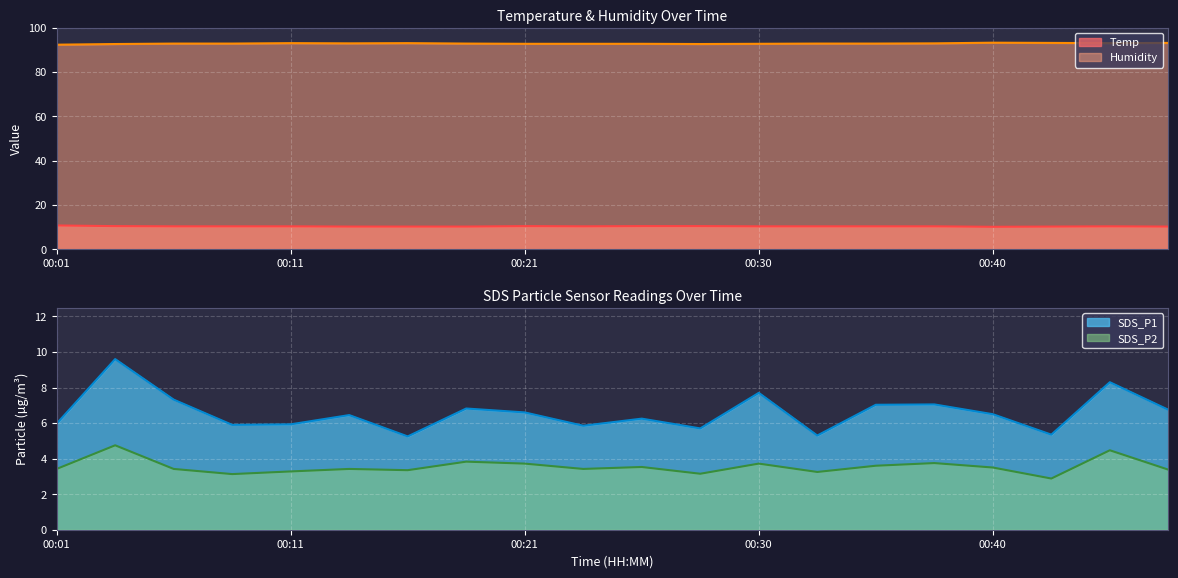

How many interior local peaks does the SDS_P1 series have?

7